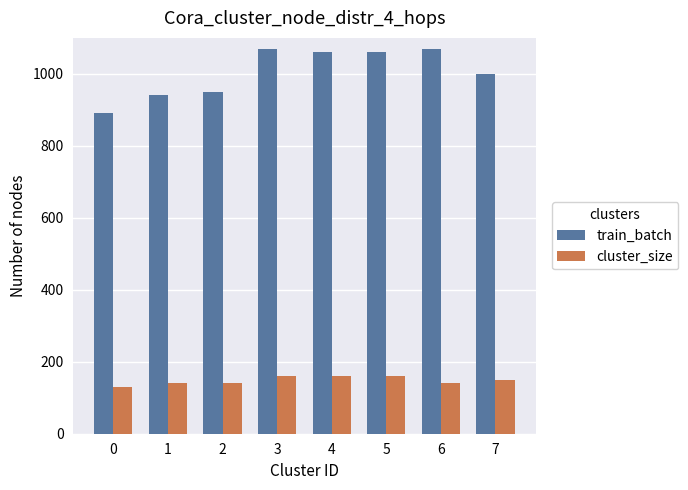

How many bars are there in total?

16